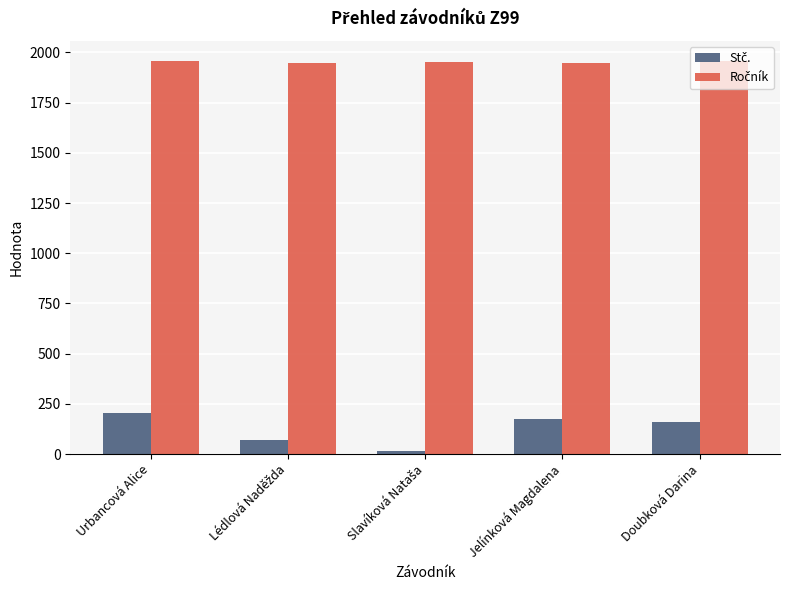

How many bars are there in each group?

2